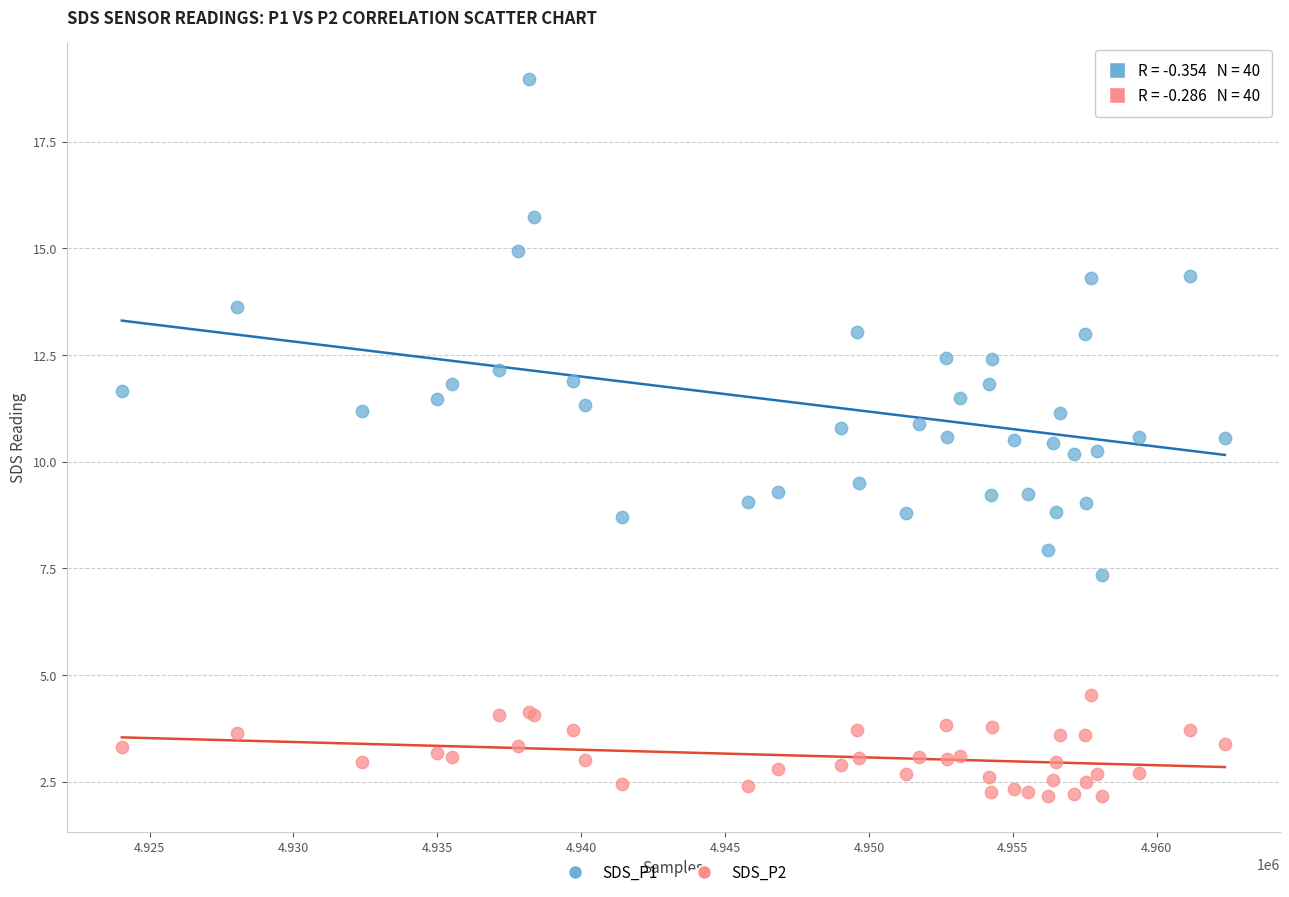

Which series has the widest spread of Y values?

SDS_P1